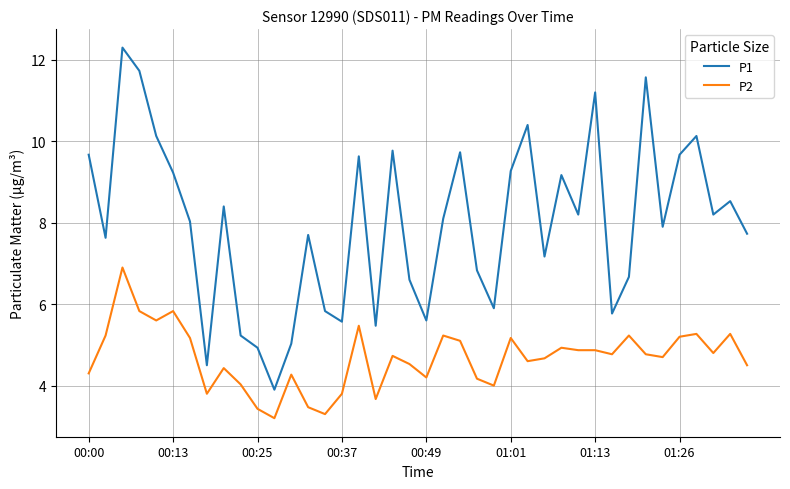

List the series in order of their overall mean, lowest first.

P2, P1